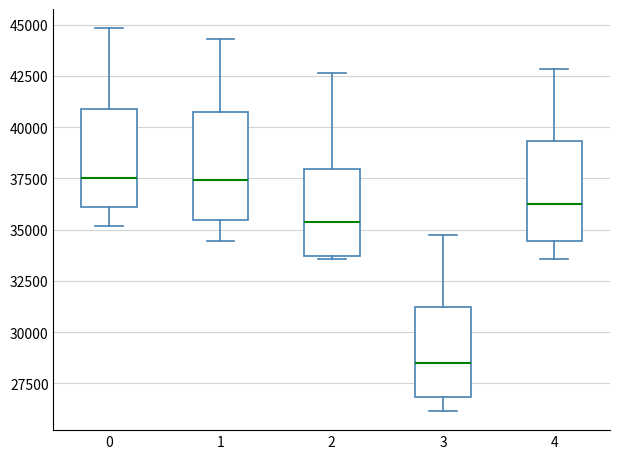

Reading left to right, transcribe this box plot: for each box, give where its median line is, the range the box spans, and where its two whiskers end, as read against the y-axis. The values are not printed on the chart, so give them approximately, as read against the axis.

0: median 37500, box 36000 to 41000, whiskers 35000 to 45000
1: median 37500, box 35500 to 40500, whiskers 34500 to 44500
2: median 35500, box 33500 to 38000, whiskers 33500 to 42500
3: median 28500, box 27000 to 31000, whiskers 26000 to 34500
4: median 36500, box 34500 to 39500, whiskers 33500 to 43000